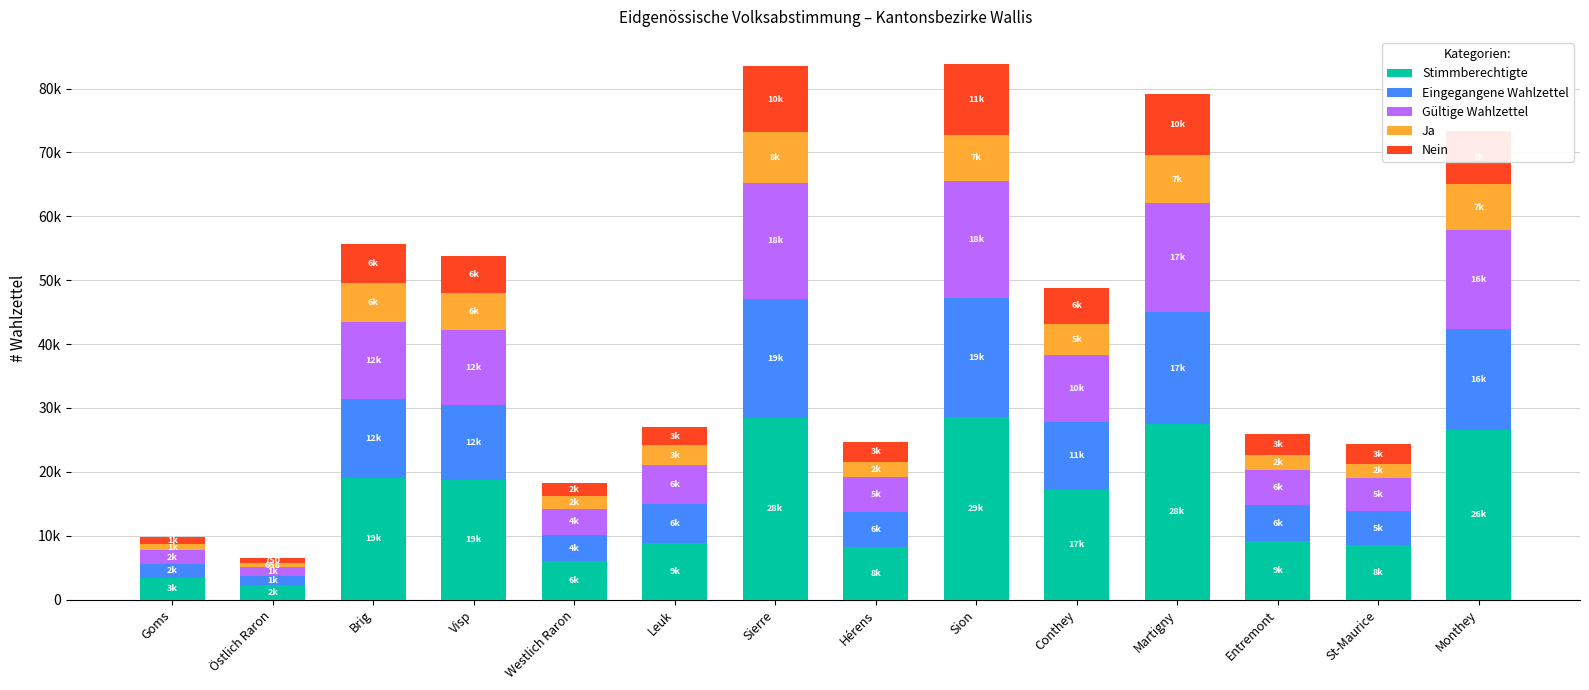

What are all the series names shown in the legend?

Stimmberechtigte, Eingegangene Wahlzettel, Gültige Wahlzettel, Ja, Nein